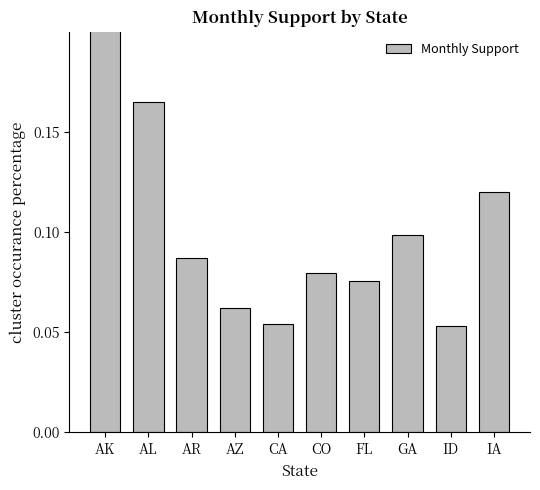

Rank the categories by value from lowest to highest.

ID, CA, AZ, FL, CO, AR, GA, IA, AL, AK